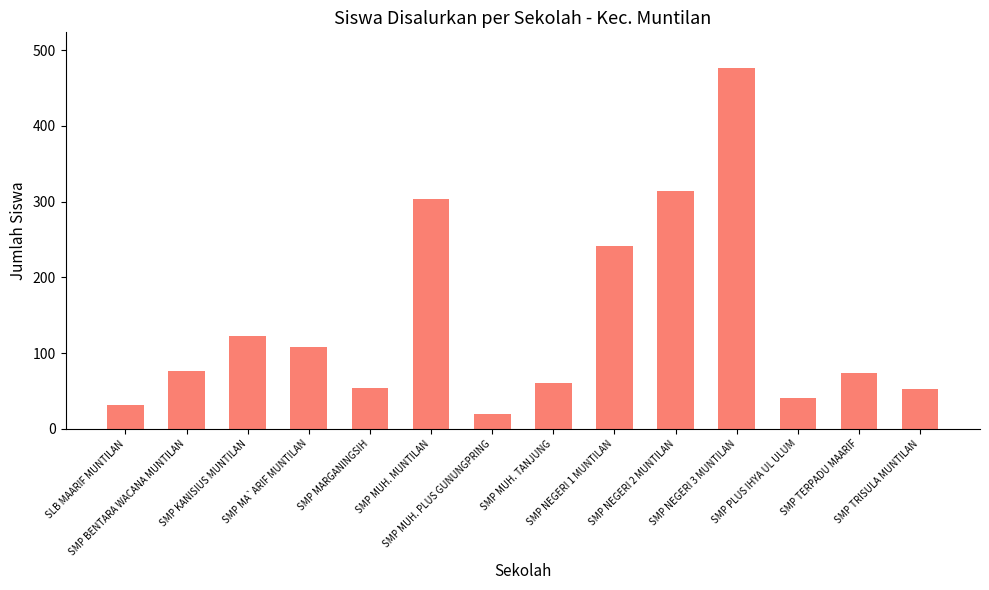

What is the greatest value displayed?

476